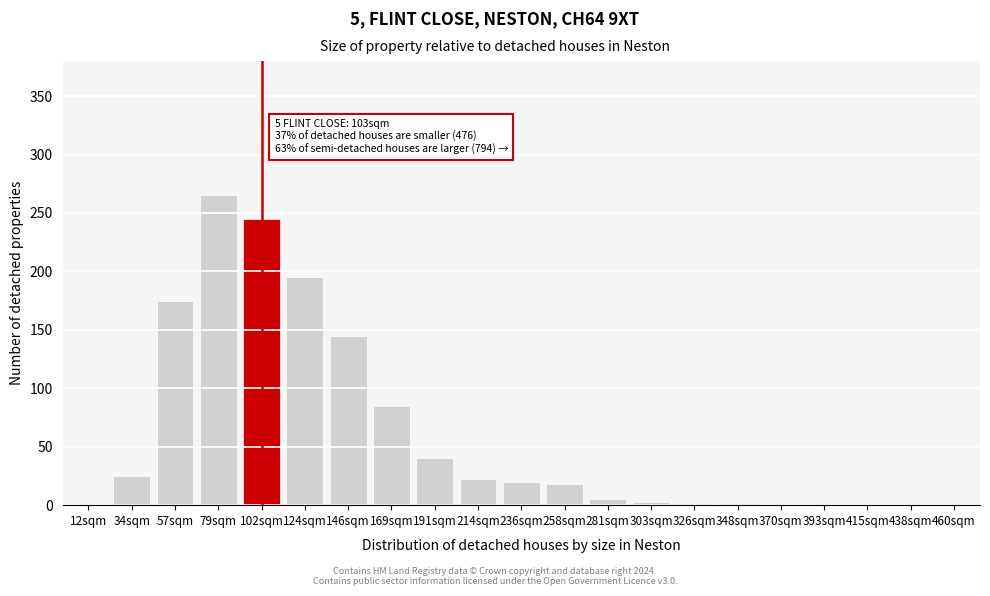

What is the maximum value shown in the chart?

265